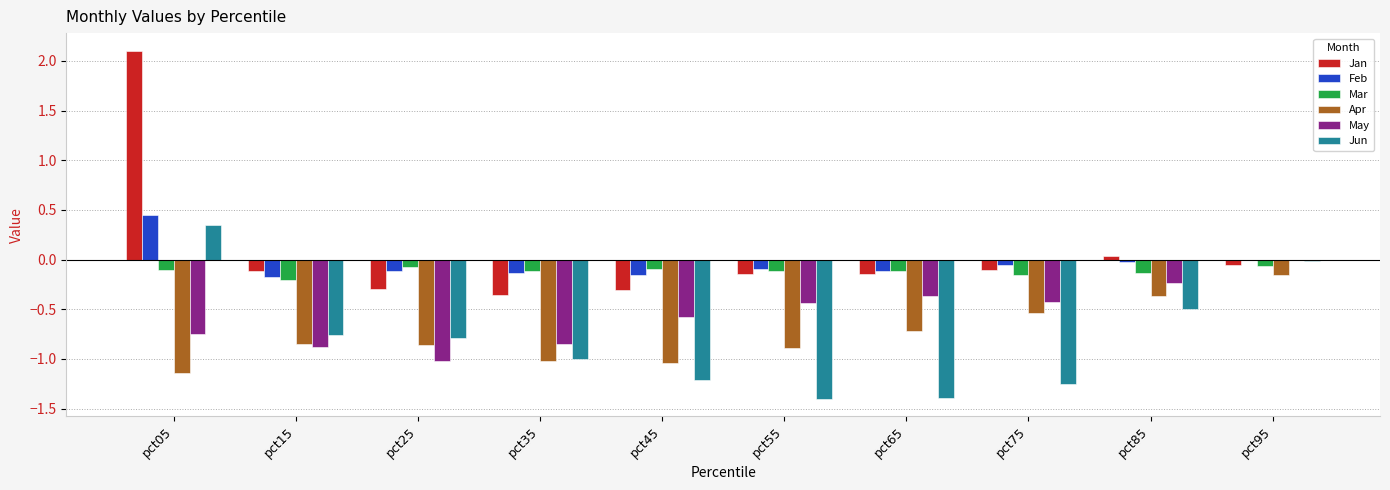

Which series changed the most between pct75 and pct85?

Jun